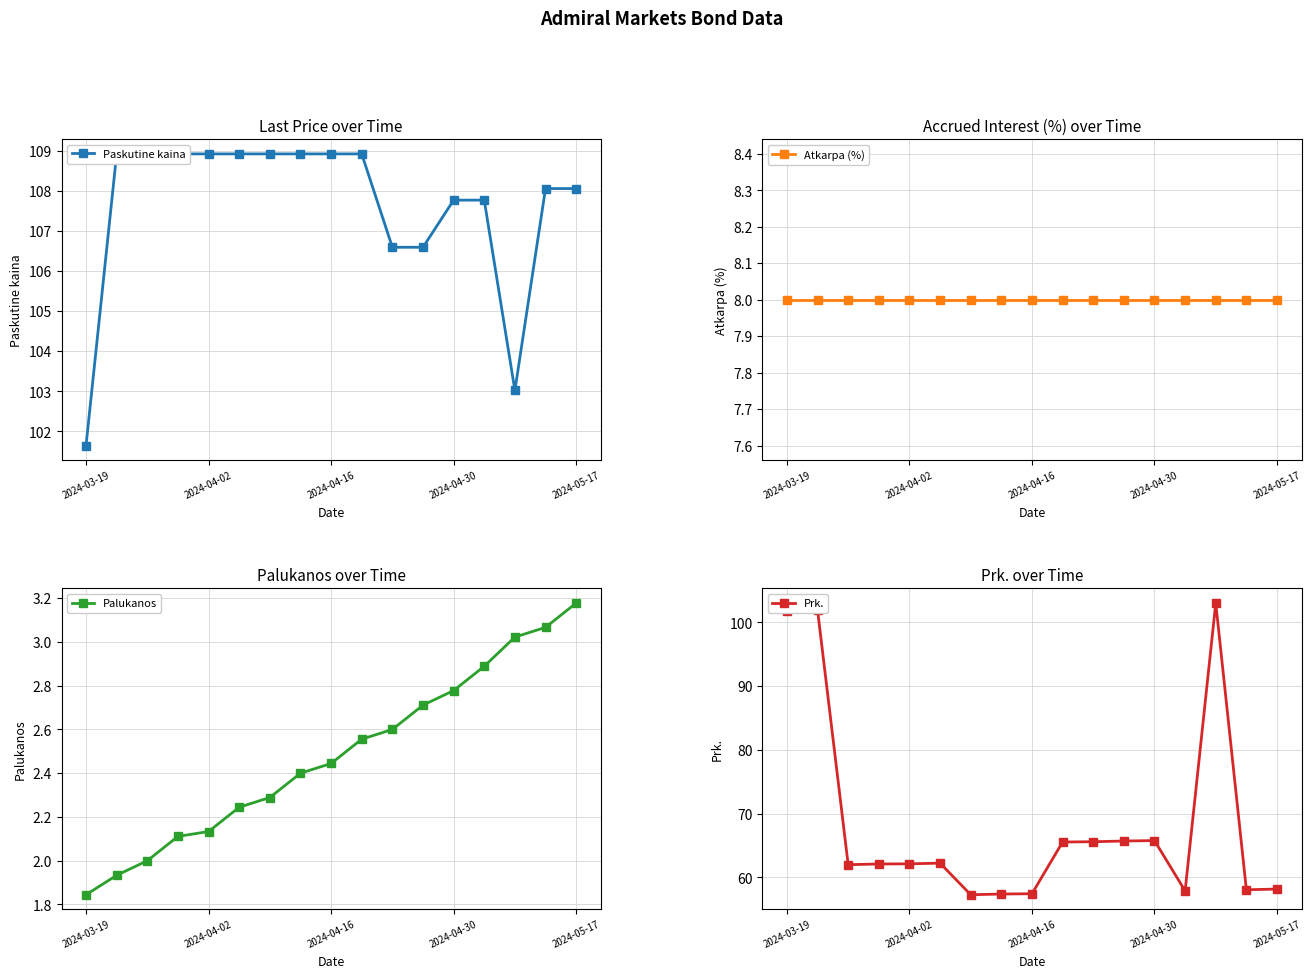

True or false: Palukanos has more than 2 points higher than both neighbors.

False